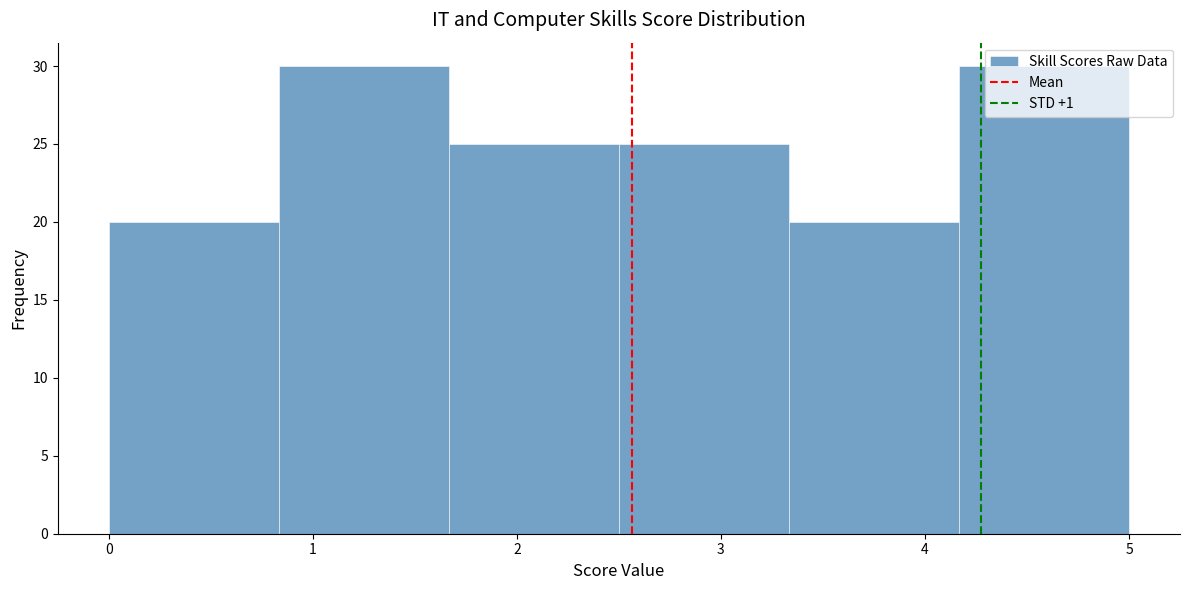

Reading left to right, list every bar in this chart as the range it spans on the x-axis followed by its height. Neither the bar edges nor the heights are printed on the chart, so give them approximately, as read against the axes.

0.0 to 0.8: 20
0.8 to 1.7: 30
1.7 to 2.5: 25
2.5 to 3.3: 25
3.3 to 4.2: 20
4.2 to 5.0: 30